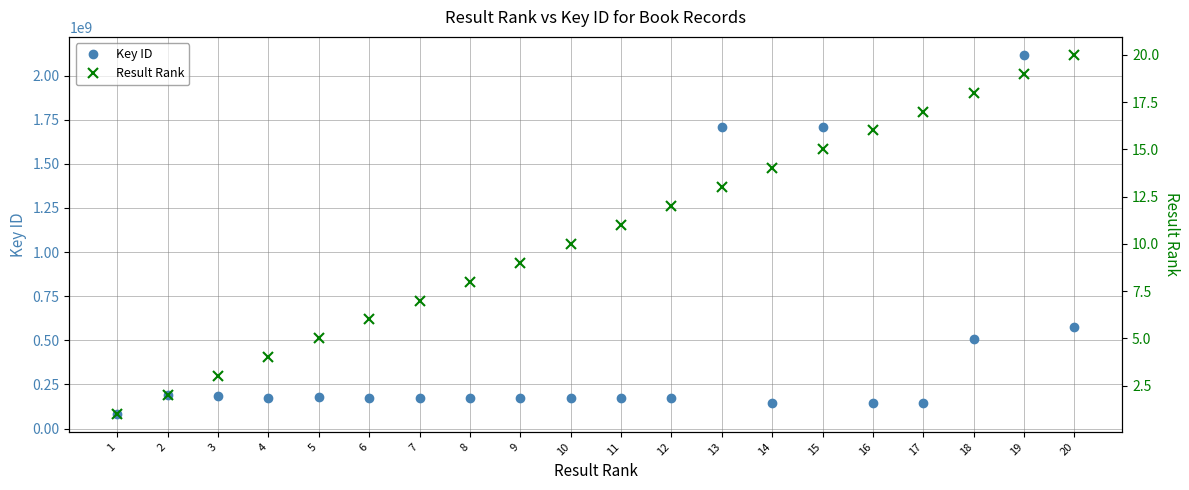

At which label does Result Rank reach its minimum?

1